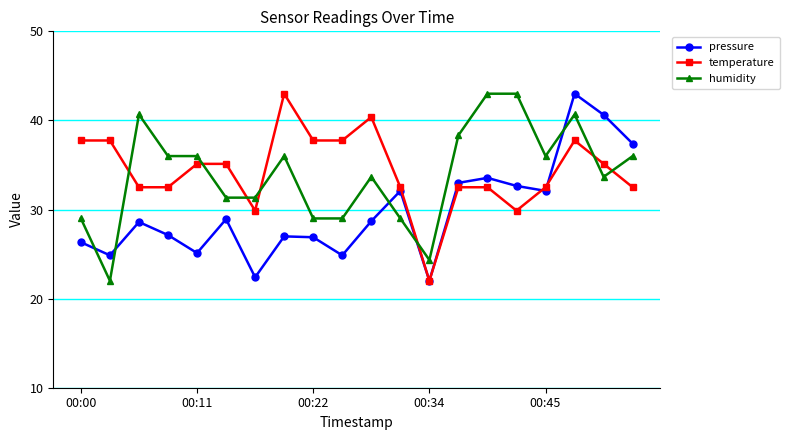

True or false: humidity has more than 1 points higher than both neighbors.

True